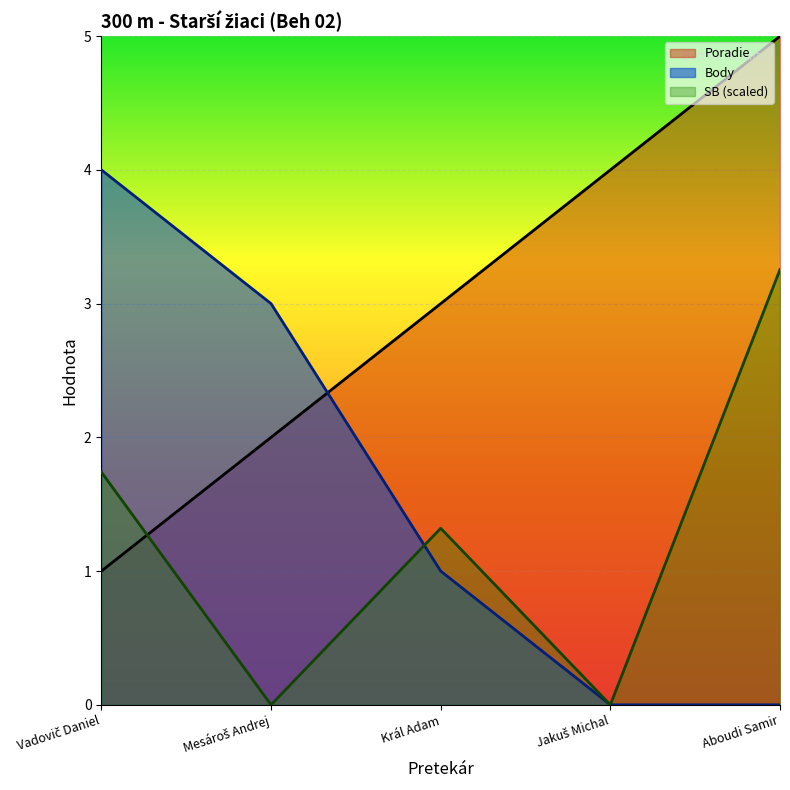

Between which two adjacent categories do Poradie and Body first intersect?

Mesároš Andrej and Král Adam